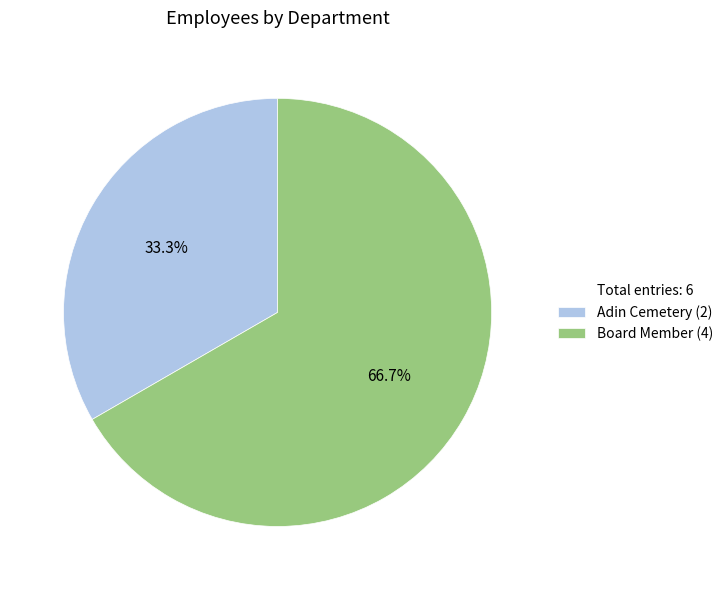

To the nearest percent, what is the difference between the largest and smallest slice percentages?

33%